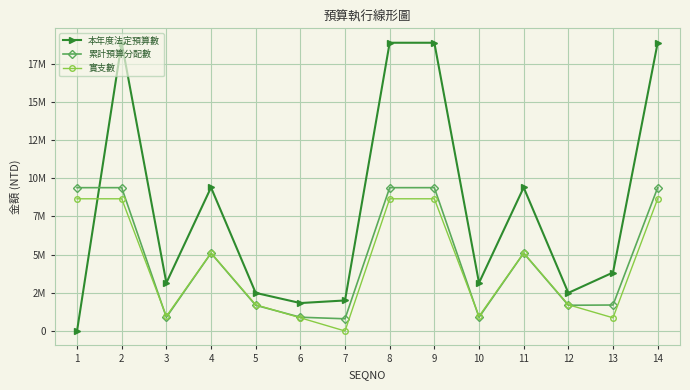

Which series has the widest spread of values?

本年度法定預算數